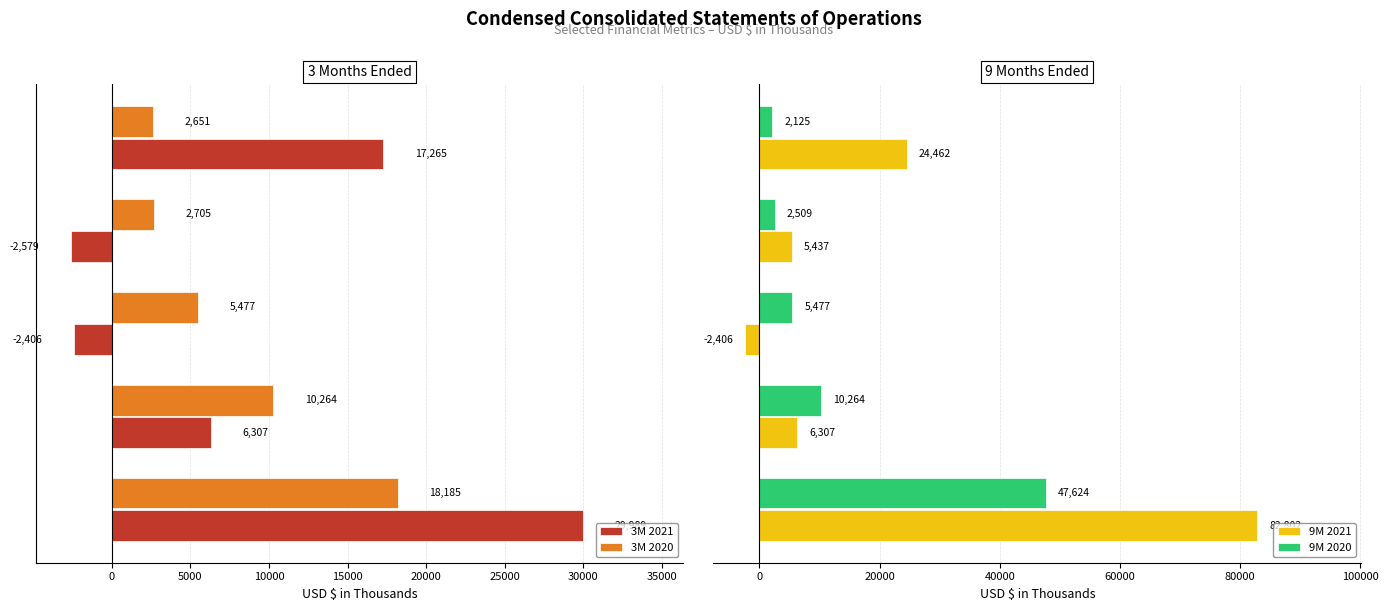

What are all the series names shown in the legend?

3M 2021, 3M 2020, 9M 2021, 9M 2020